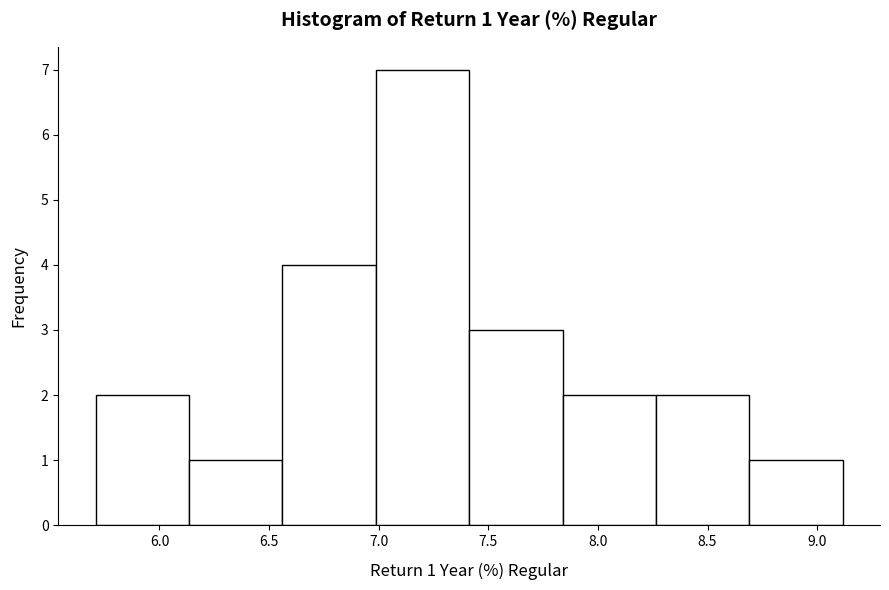

Which range on the x-axis has the tallest bar?

7.00 to 7.40